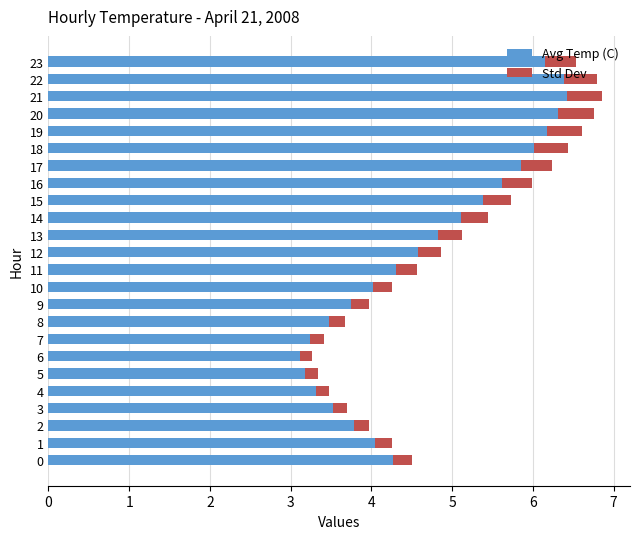

What is the minimum value for Avg Temp (C)?

3.1